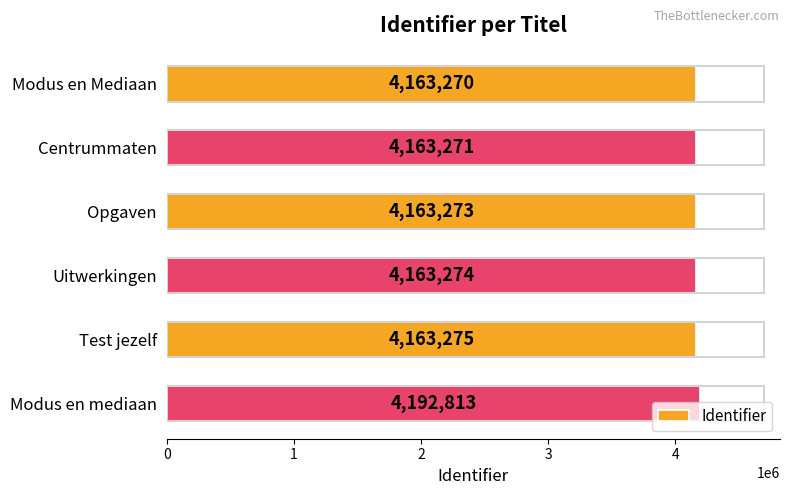

What is the sum of all values?

25009176